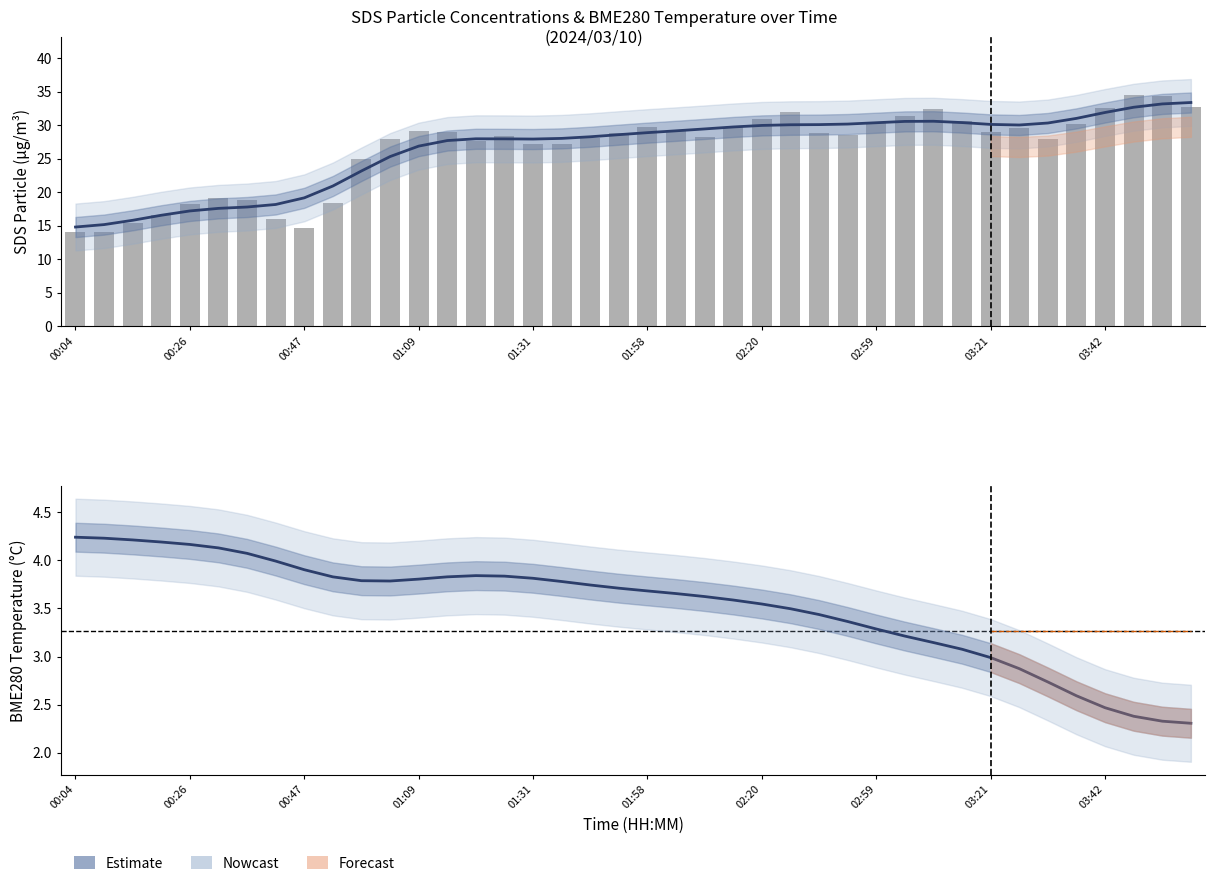

Reading left to right, transcribe all the data shown in this chart.

Estimate: 4.2	4.2	4.2	4.2	4.2	4.1	4.1	4.0	3.9	3.8	3.8	3.8	3.8	3.8	3.8	3.8	3.8	3.8	3.7	3.7	3.7	3.7	3.6	3.6	3.5	3.5	3.4	3.4	3.3	3.2	3.1	3.1	3.0	2.9	2.7	2.6	2.5	2.4	2.3	2.3
SDS_P1: 14.1	14.1	15.5	16.6	18.3	19.1	18.9	16.1	14.7	18.4	25.0	28.0	29.1	29.0	27.6	28.4	27.1	27.3	28.1	28.9	29.7	29.1	28.3	29.7	30.9	31.9	28.8	28.5	30.4	31.4	32.4	30.6	29.0	29.6	28.0	30.2	32.6	34.5	34.3	32.8